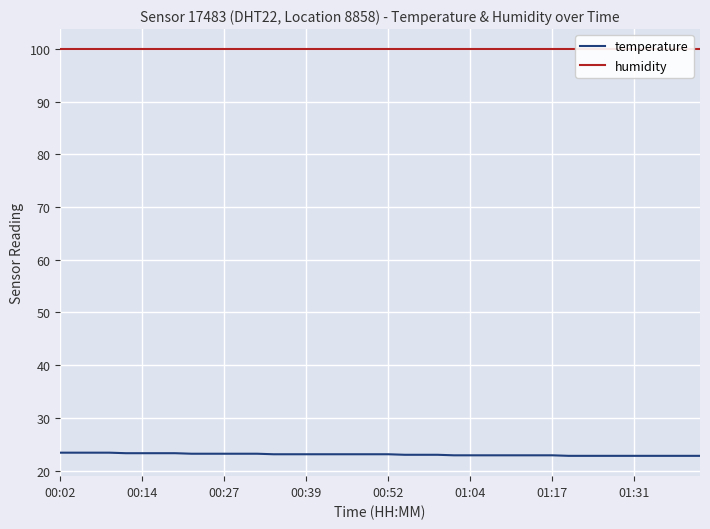

Reading left to right, extract all data points from this chart.

temperature: 23.4	23.4	23.4	23.4	23.3	23.3	23.3	23.3	23.2	23.2	23.2	23.2	23.2	23.1	23.1	23.1	23.1	23.1	23.1	23.1	23.1	23.0	23.0	23.0	22.9	22.9	22.9	22.9	22.9	22.9	22.9	22.8	22.8	22.8	22.8	22.8	22.8	22.8	22.8	22.8
humidity: 99.9	99.9	99.9	99.9	99.9	99.9	99.9	99.9	99.9	99.9	99.9	99.9	99.9	99.9	99.9	99.9	99.9	99.9	99.9	99.9	99.9	99.9	99.9	99.9	99.9	99.9	99.9	99.9	99.9	99.9	99.9	99.9	99.9	99.9	99.9	99.9	99.9	99.9	99.9	99.9